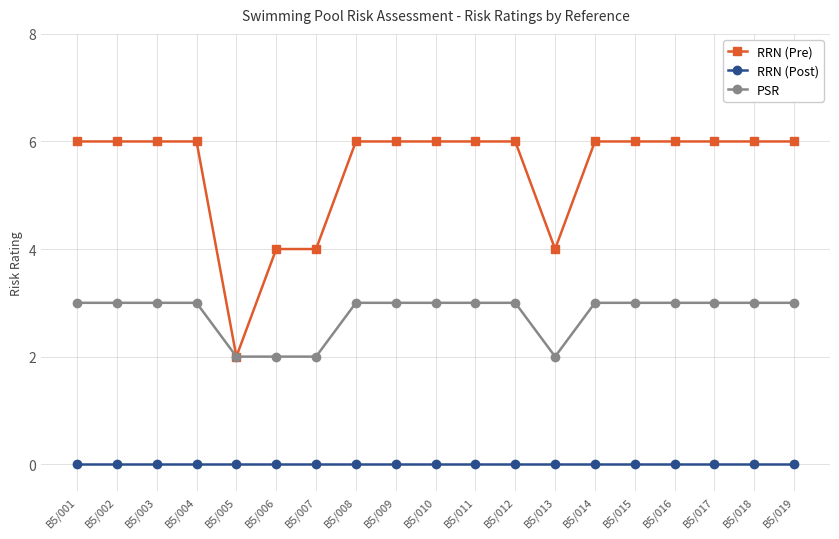

The value of RRN (Post) at B5/005 is 0. True or false?

True